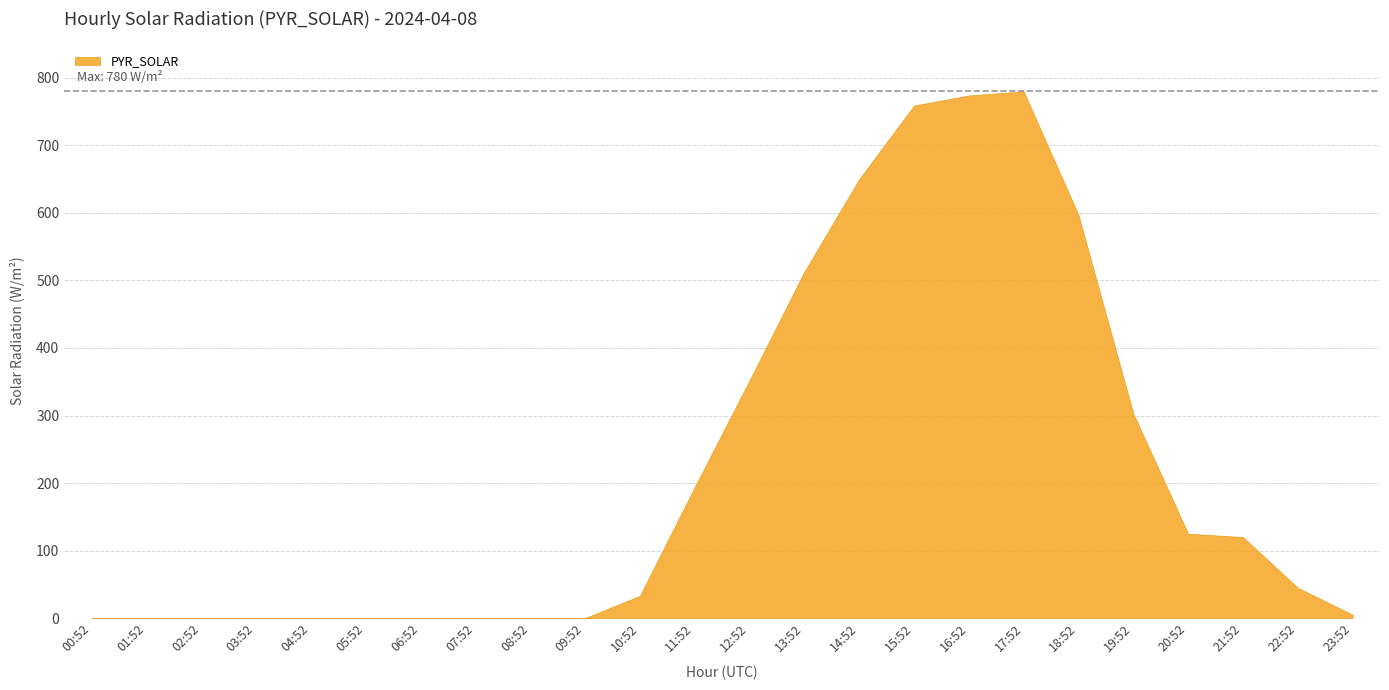

How many lines are shown in the chart?

1